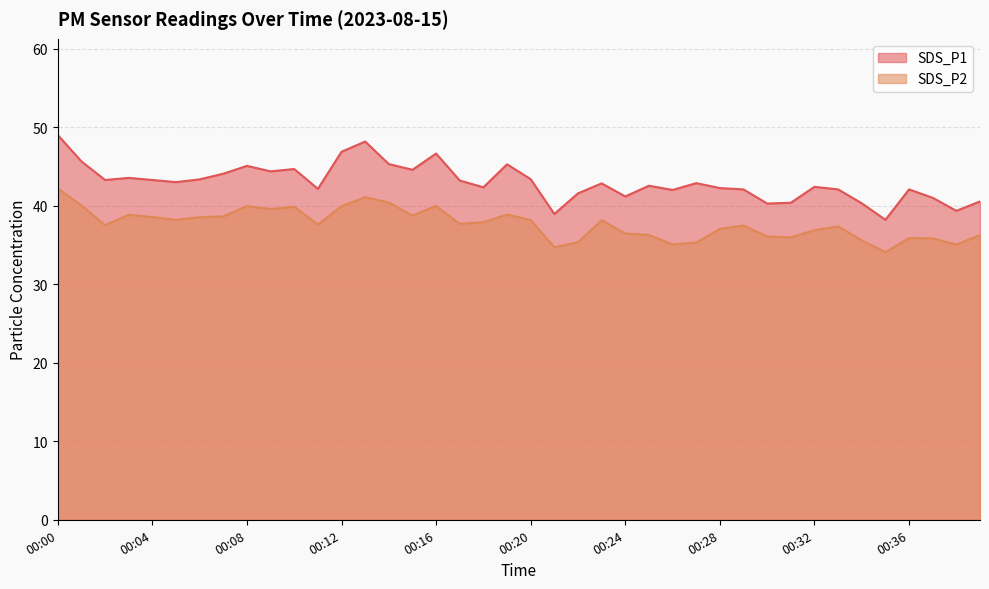

What is the spread (max minus min) of values at 00:34?

4.7